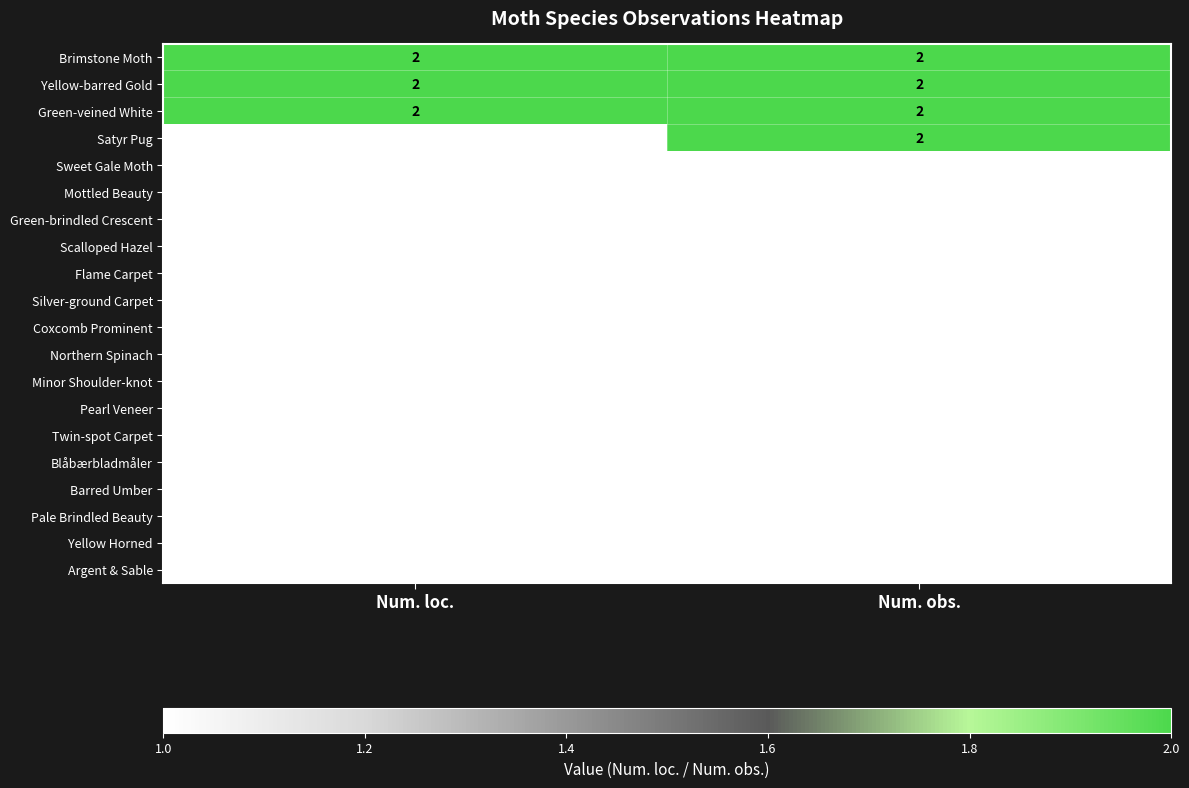

List the labels in order of Satyr Pug value, smallest first.

Num. loc., Num. obs.